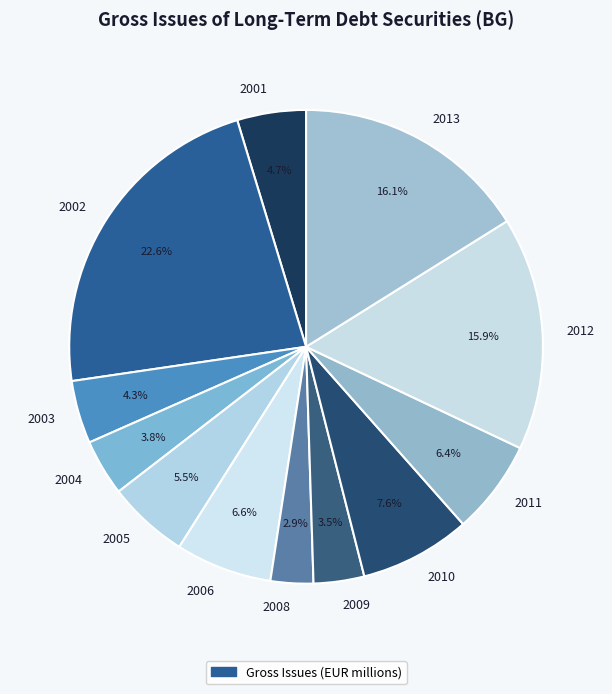

Approximately how many times larger is the value at 2005 compared to 2001?

1.2